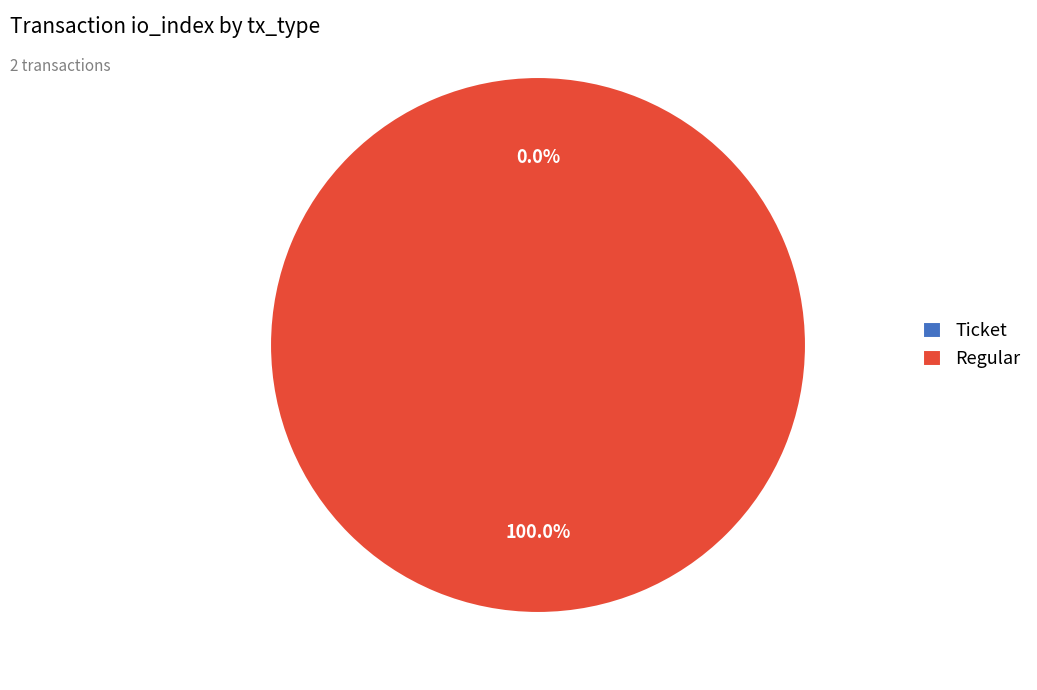

To the nearest percent, what is the combined percentage of Ticket and Regular?

100%